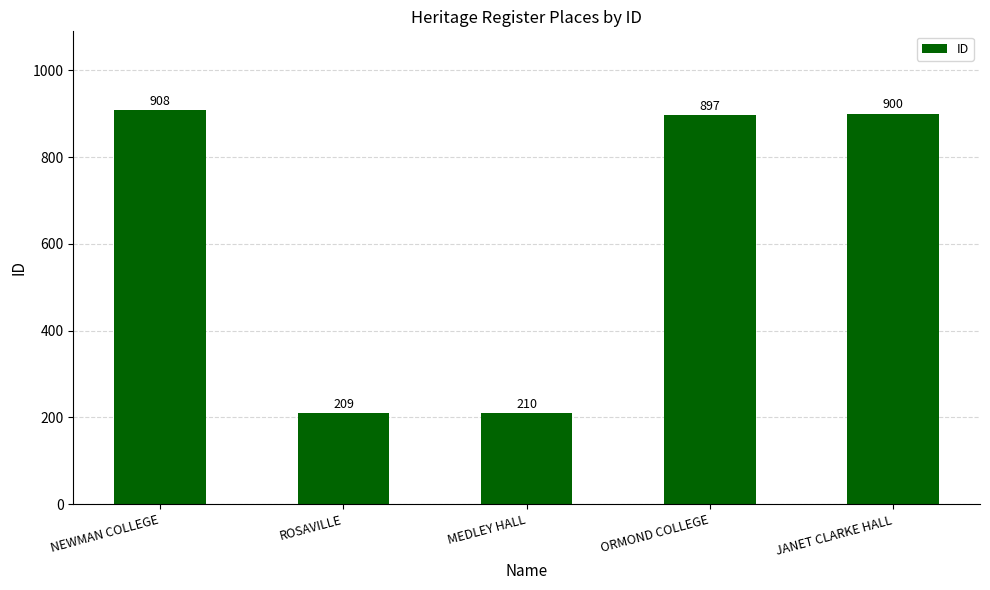

How many series are shown in this chart?

1